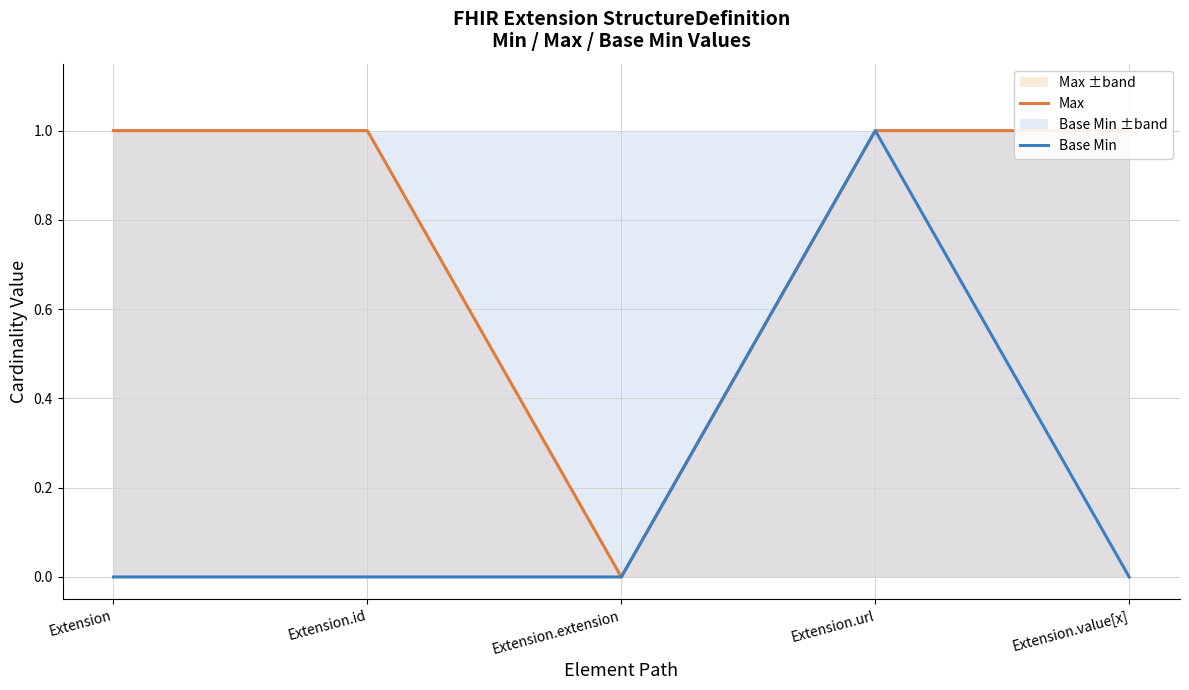

How many lines are shown in the chart?

2